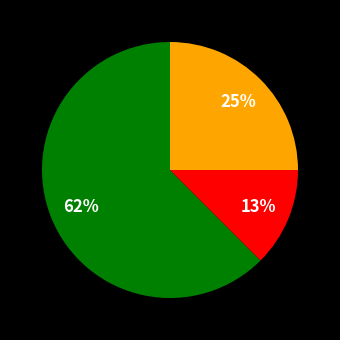

How many segments does this pie chart have?

3